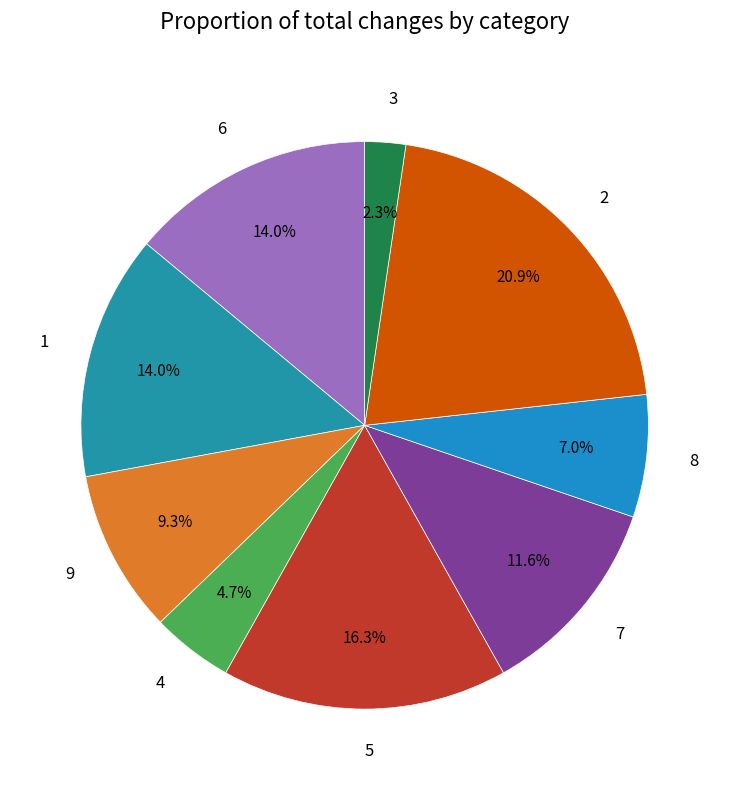

To the nearest percent, what is the average slice percentage?

11%